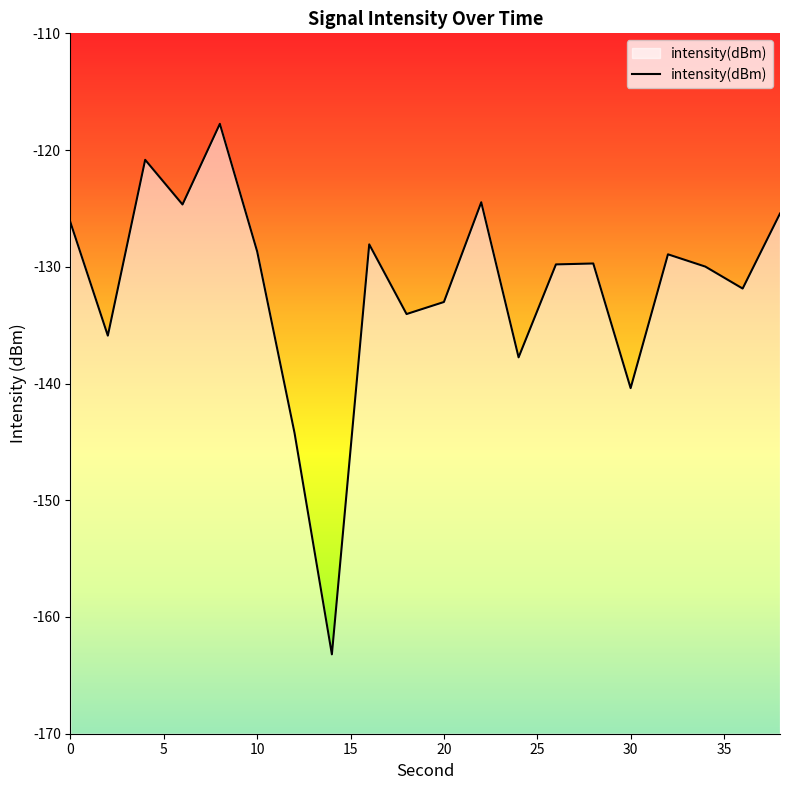

How many points are higher than both their immediate neighbors (excluding endpoints)?

6